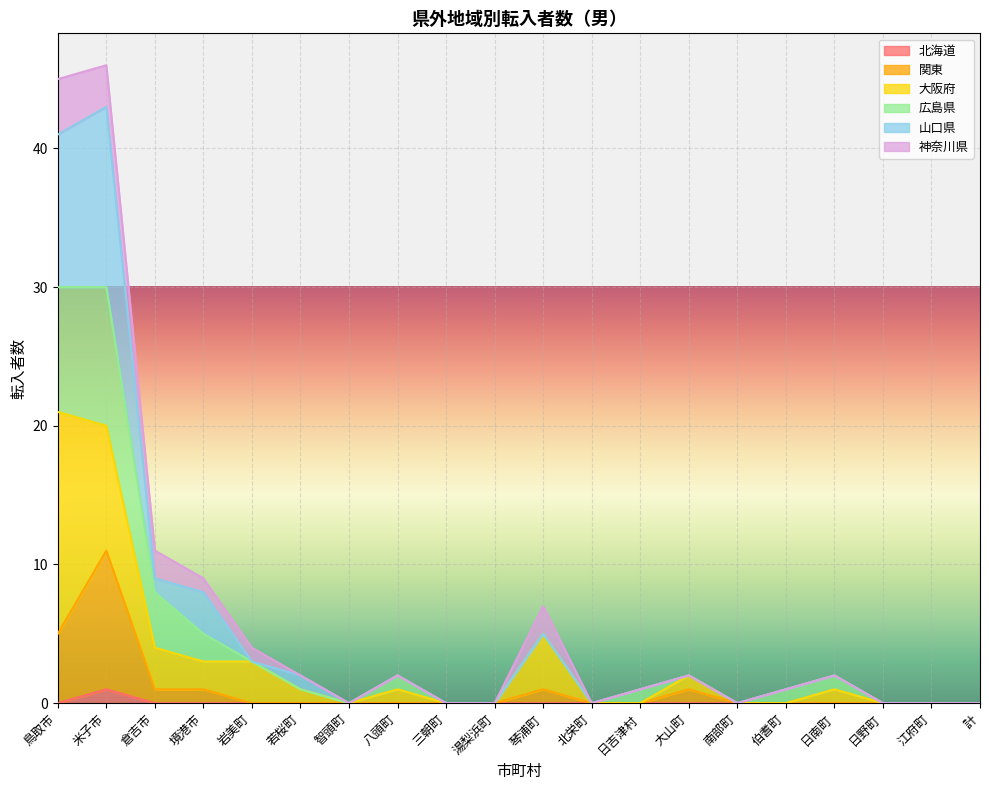

True or false: 北海道 has more than 2 interior local peaks.

False